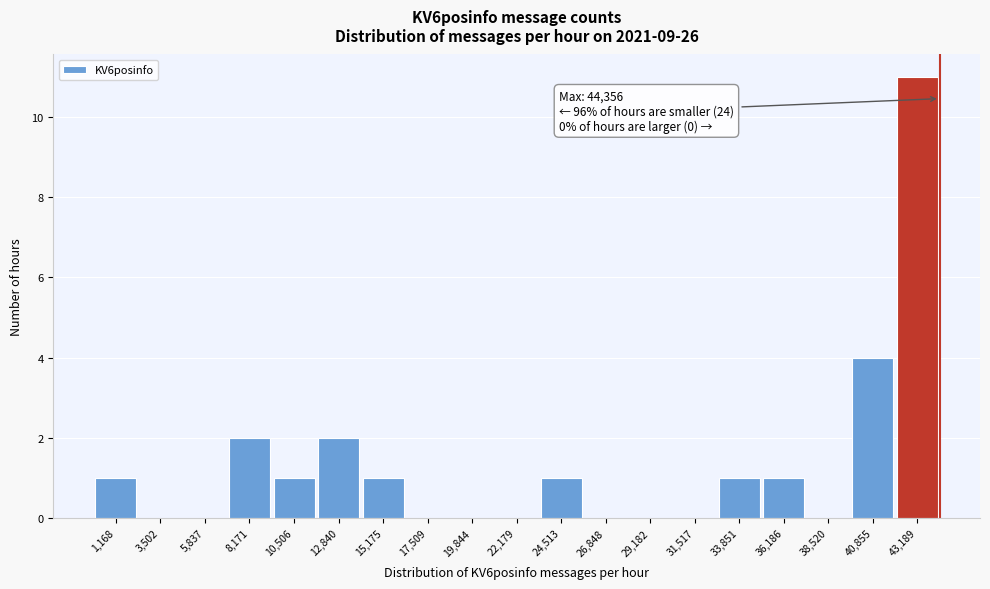

Over which range of the x-axis is the bar tallest?

42000 to 44500